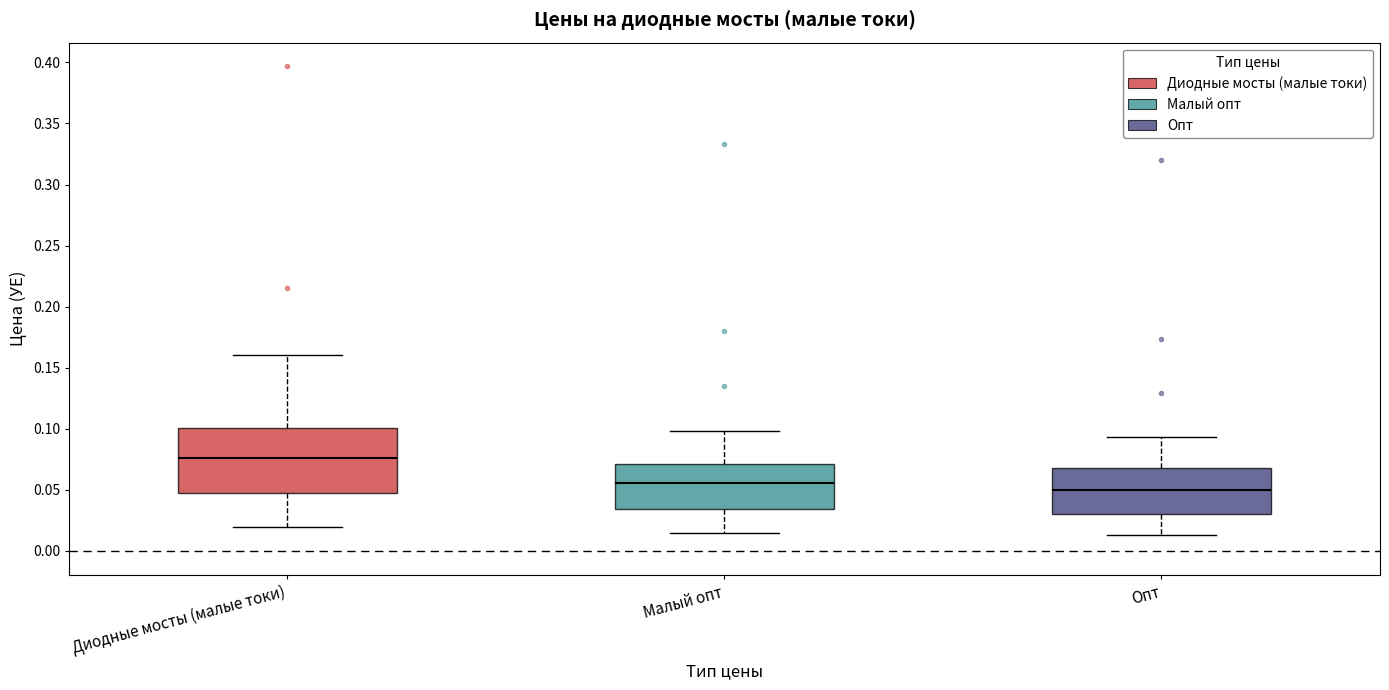

Which box has the lowest median line?

Опт